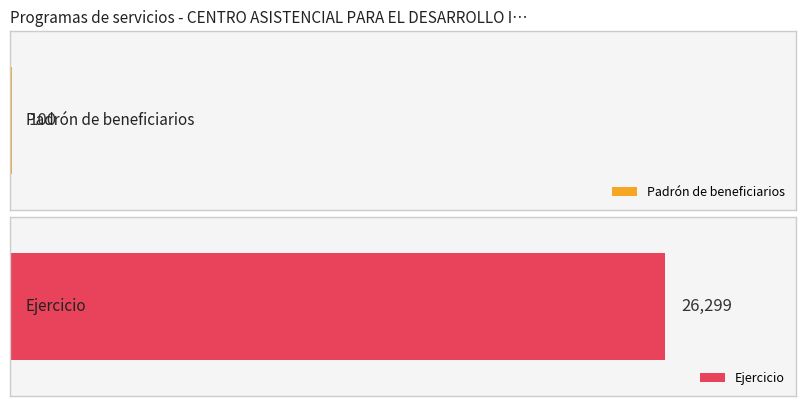

Rank the series by their average value, from lowest to highest.

Padrón de beneficiarios, Ejercicio